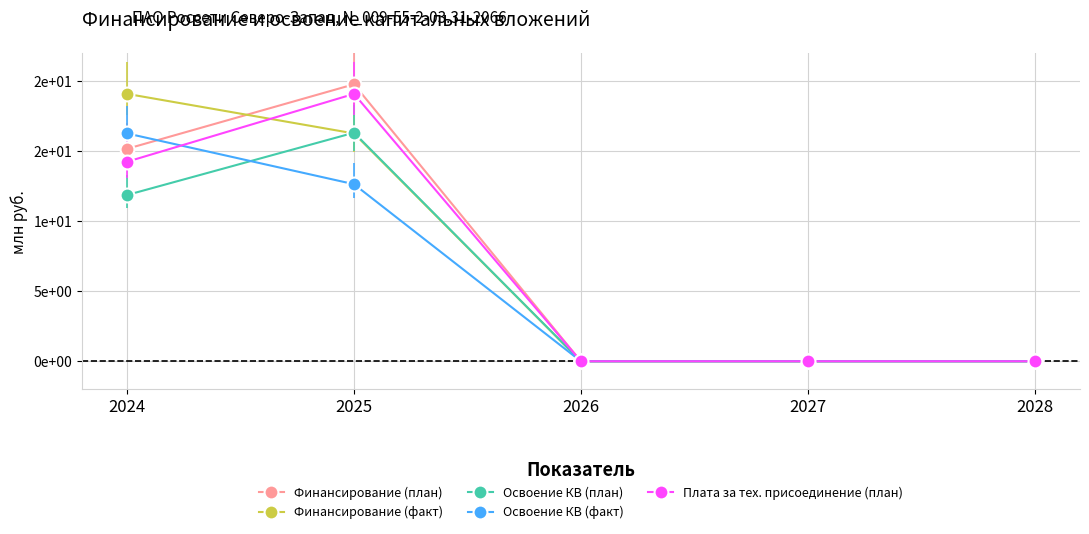

Rank the series by their maximum value, from highest to lowest.

Финансирование (план), Финансирование (факт), Плата за тех. присоединение (план), Освоение КВ (план), Освоение КВ (факт)